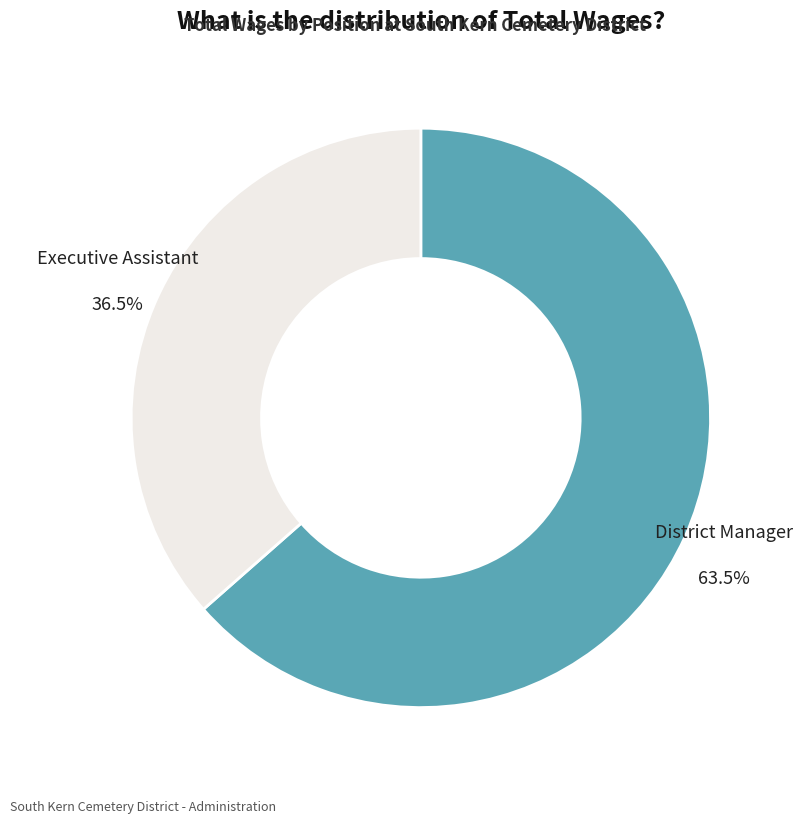

How many slices are in this pie chart?

2